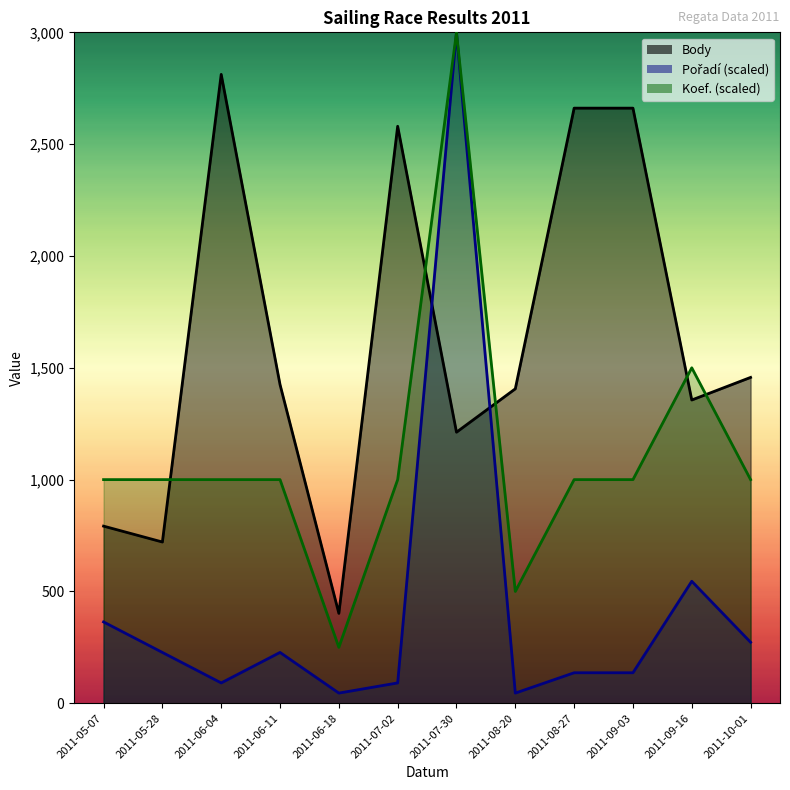

True or false: Koef. and Pořadí intersect in this chart.

False